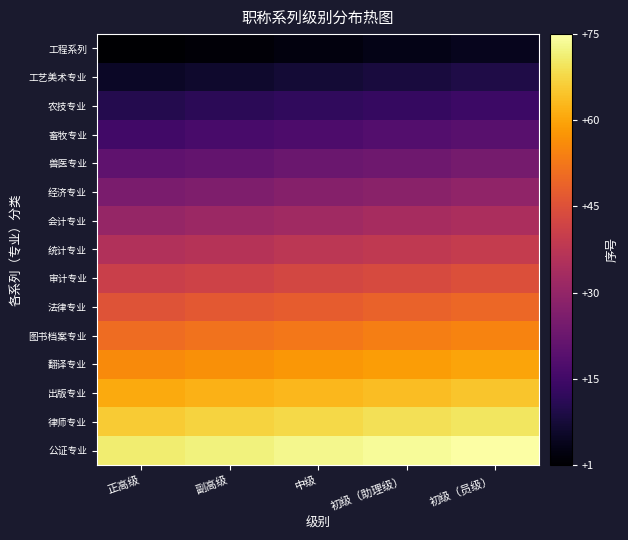

Reading right to left, what are all the values shown in this chart?

工程系列: 初级（员级）=5	初级（助理级）=4	中级=3	副高级=2	正高级=1
工艺美术专业: 初级（员级）=10	初级（助理级）=9	中级=8	副高级=7	正高级=6
农技专业: 初级（员级）=15	初级（助理级）=14	中级=13	副高级=12	正高级=11
畜牧专业: 初级（员级）=20	初级（助理级）=19	中级=18	副高级=17	正高级=16
兽医专业: 初级（员级）=25	初级（助理级）=24	中级=23	副高级=22	正高级=21
经济专业: 初级（员级）=30	初级（助理级）=29	中级=28	副高级=27	正高级=26
会计专业: 初级（员级）=35	初级（助理级）=34	中级=33	副高级=32	正高级=31
统计专业: 初级（员级）=40	初级（助理级）=39	中级=38	副高级=37	正高级=36
审计专业: 初级（员级）=45	初级（助理级）=44	中级=43	副高级=42	正高级=41
法律专业: 初级（员级）=50	初级（助理级）=49	中级=48	副高级=47	正高级=46
图书档案专业: 初级（员级）=55	初级（助理级）=54	中级=53	副高级=52	正高级=51
翻译专业: 初级（员级）=60	初级（助理级）=59	中级=58	副高级=57	正高级=56
出版专业: 初级（员级）=65	初级（助理级）=64	中级=63	副高级=62	正高级=61
律师专业: 初级（员级）=70	初级（助理级）=69	中级=68	副高级=67	正高级=66
公证专业: 初级（员级）=75	初级（助理级）=74	中级=73	副高级=72	正高级=71